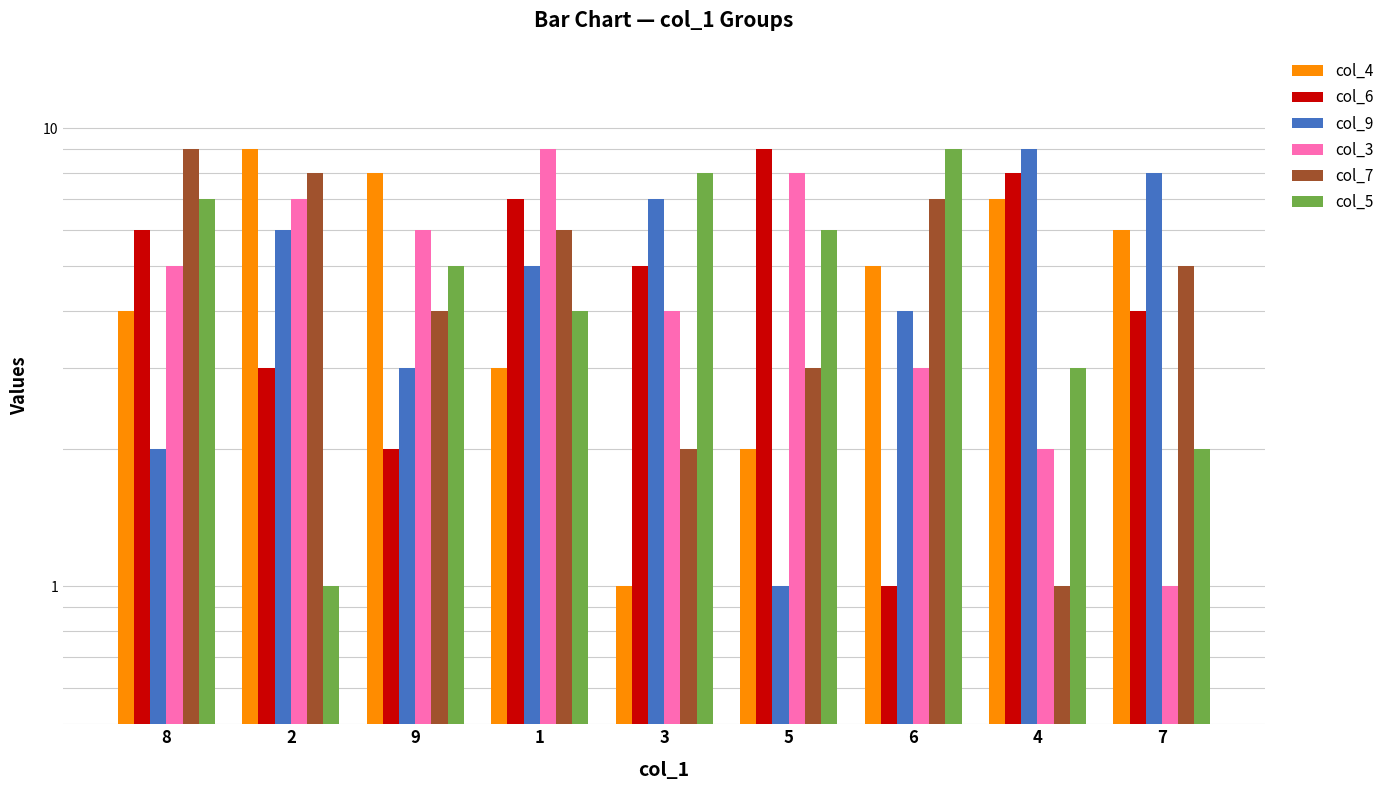

Between 2 and 5, which is larger?

2